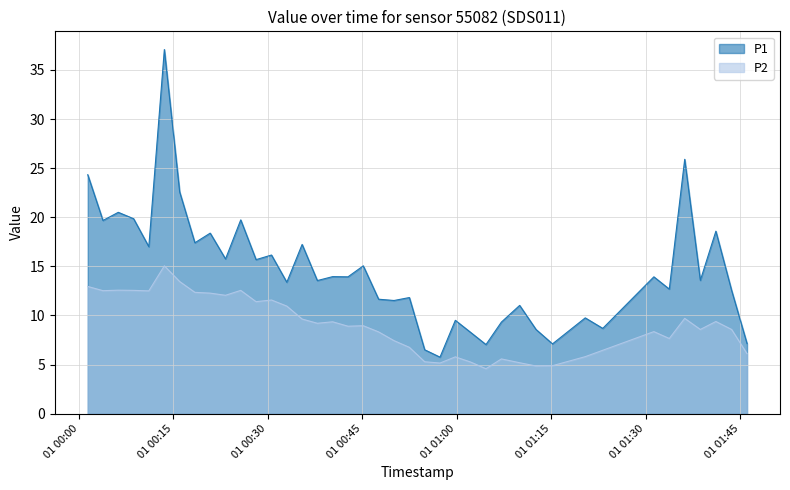

Does the chart display data point markers on the line(s)?

No